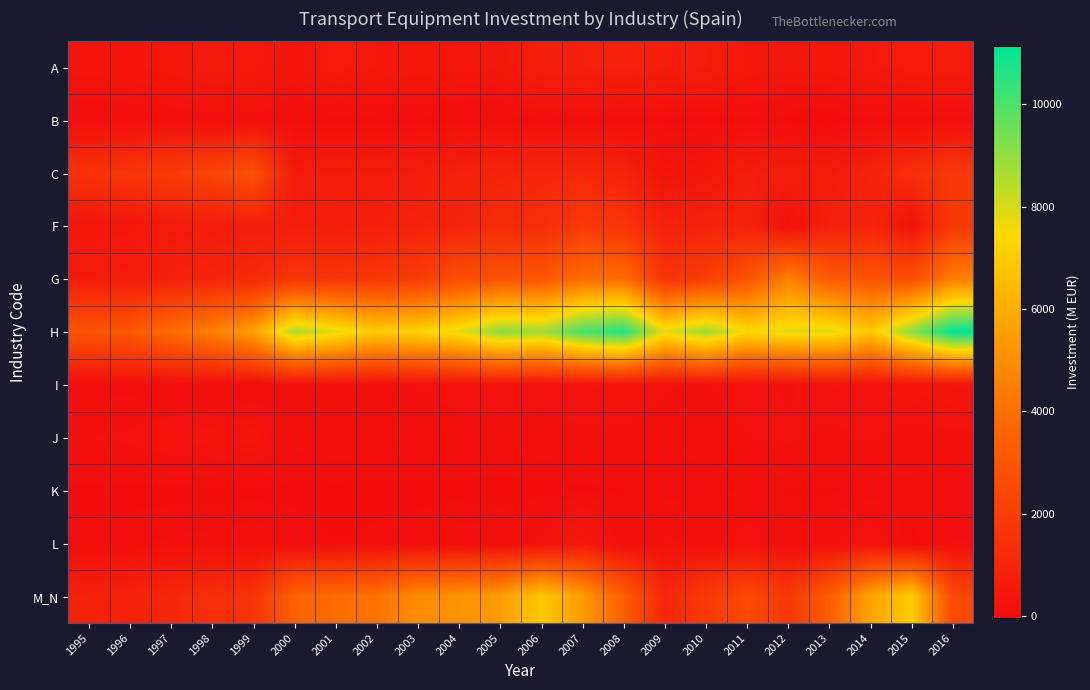

Between 1999 and 2014, which series saw the biggest shift?

M_N